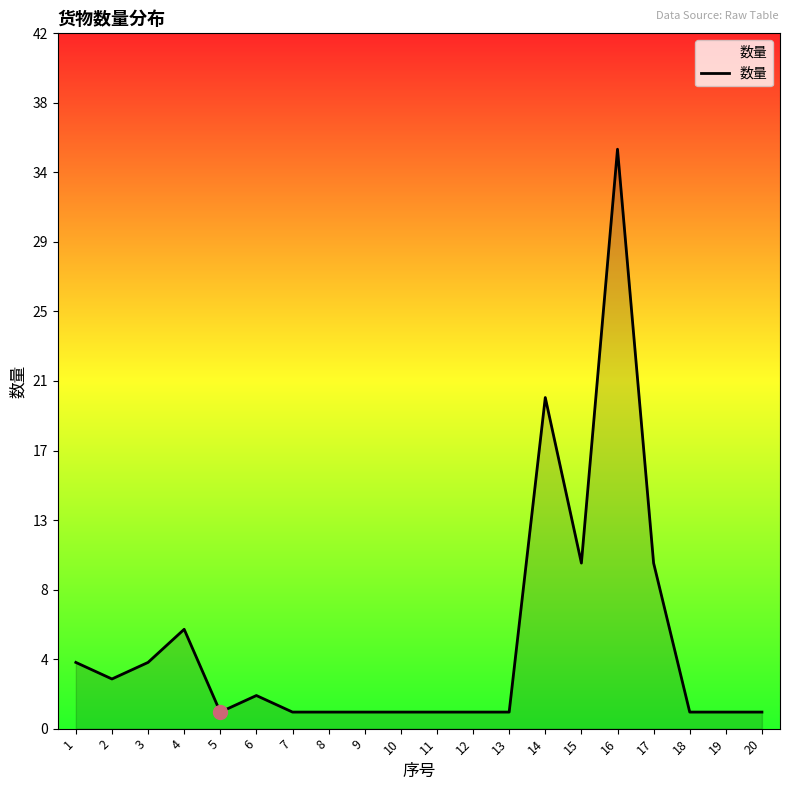

What is the difference between the maximum and minimum values?

34